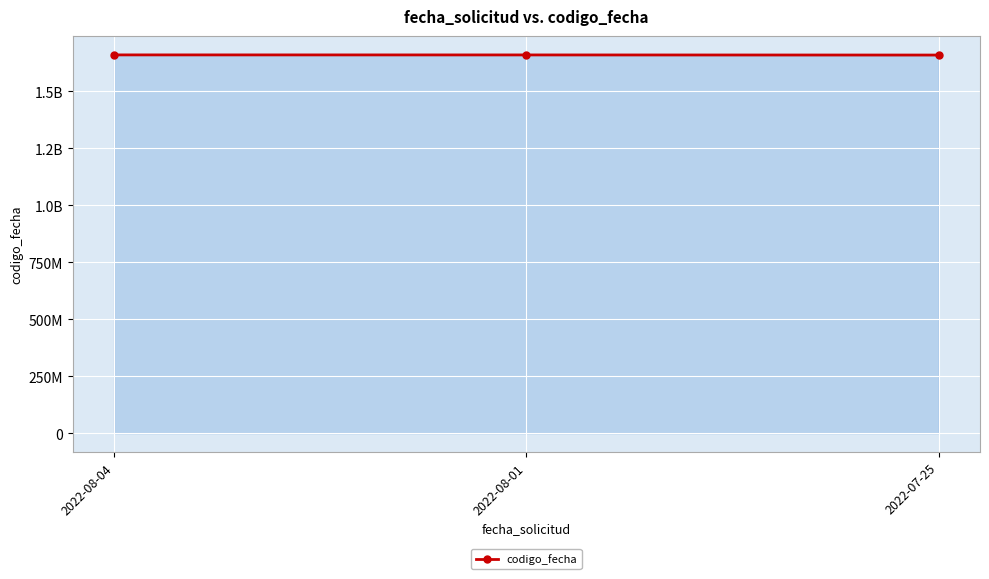

List the labels in order of value, smallest first.

2022-07-25, 2022-08-01, 2022-08-04